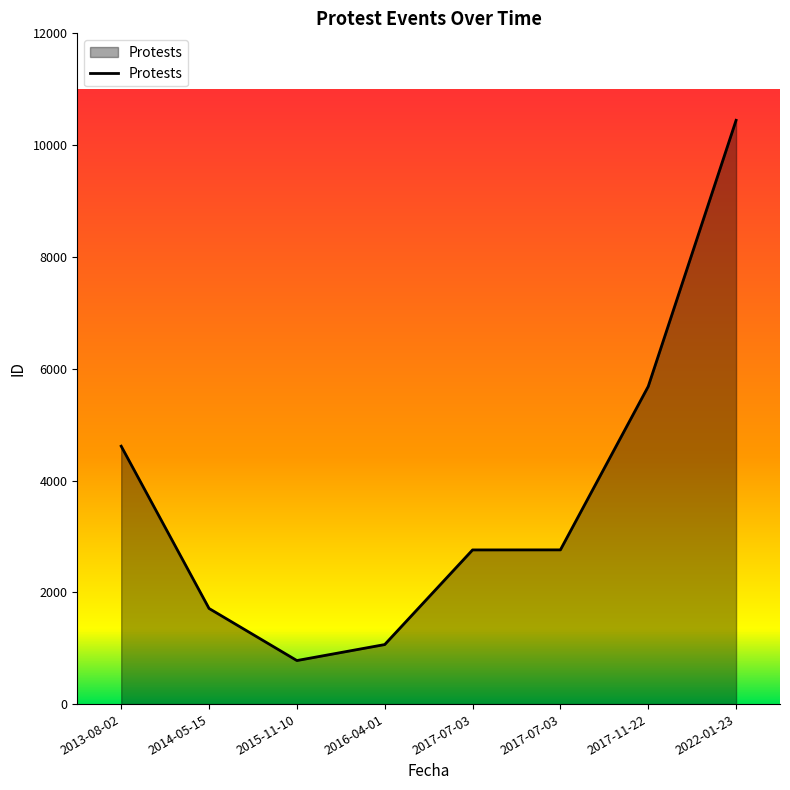

Reading right to left, extract all data points from this chart.

2022-01-23=10444	2017-11-22=5683	2017-07-03=2759	2017-07-03=2758	2016-04-01=1065	2015-11-10=779	2014-05-15=1711	2013-08-02=4614